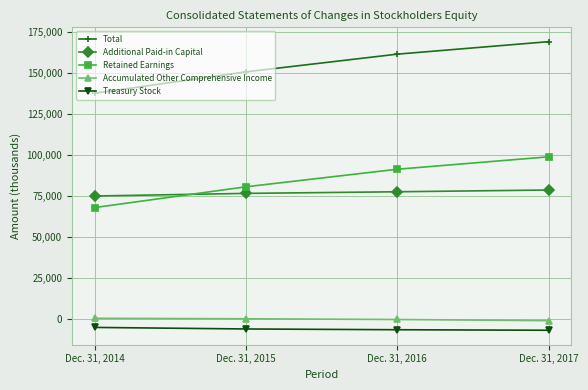

Which series has the largest range (max minus min)?

Total